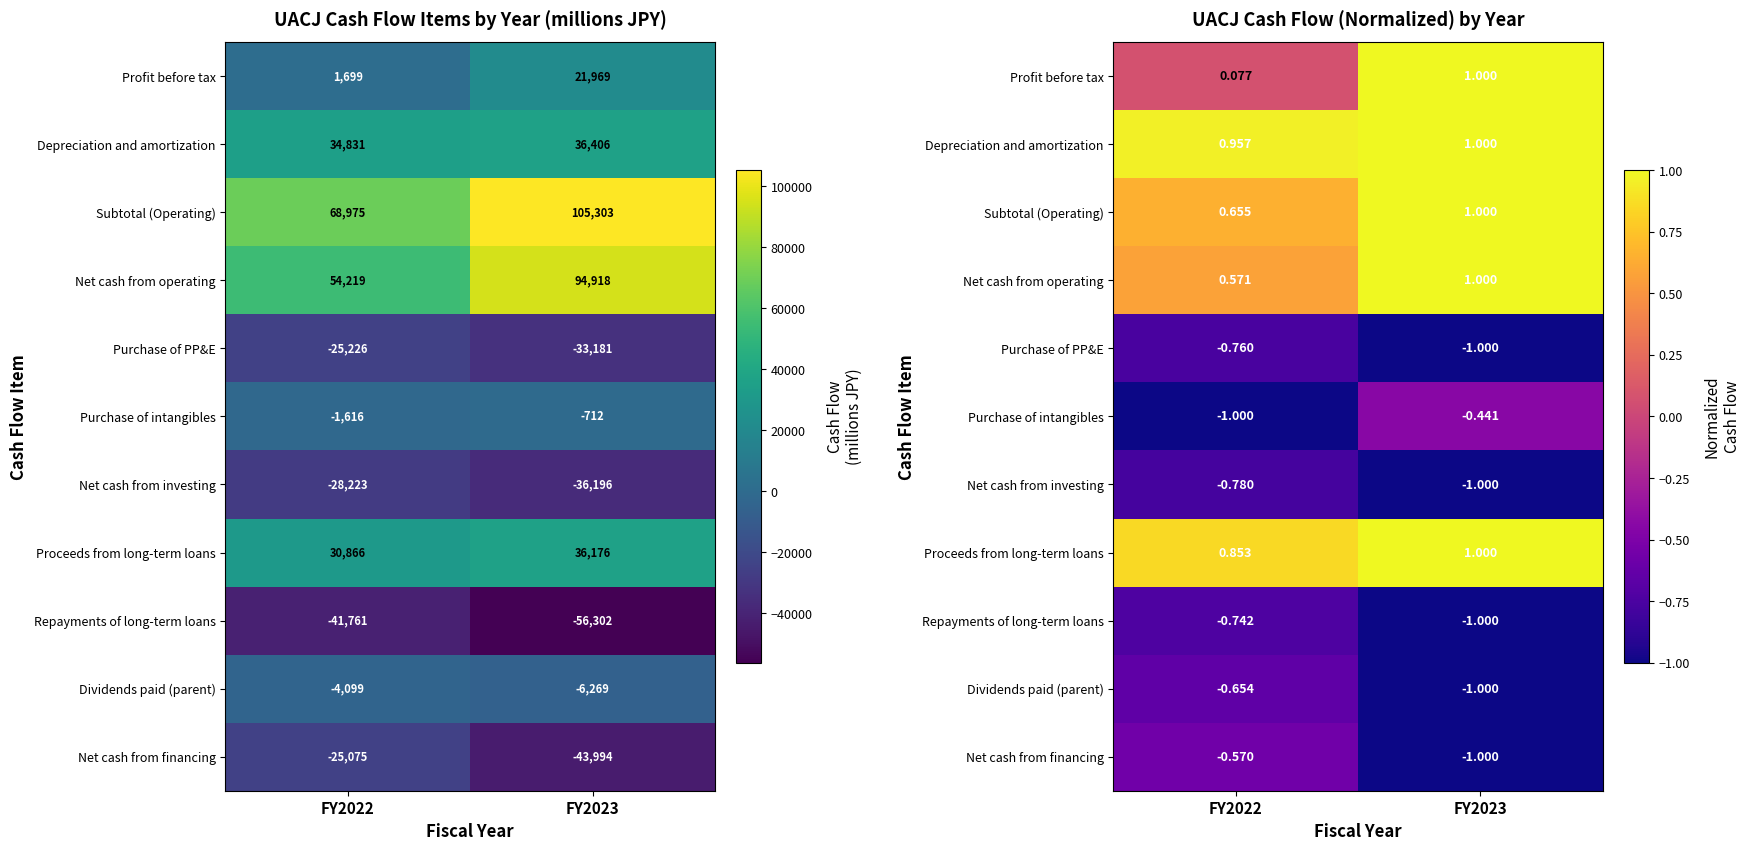

How many Net cash from financing values are between -1 and 0?

2